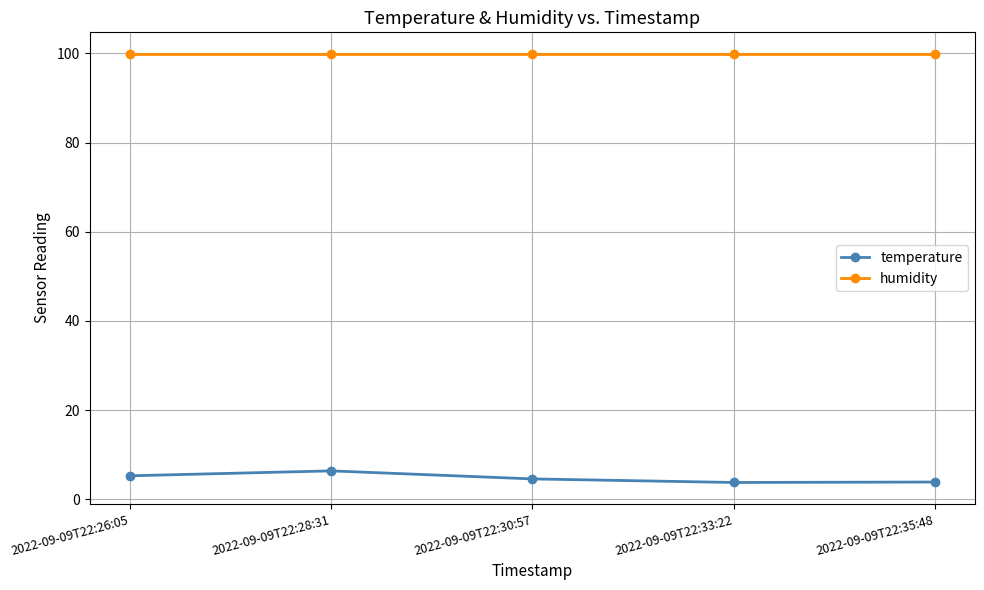

Is the value of temperature at 2022-09-09T22:33:22 greater than the value of humidity at 2022-09-09T22:26:05?

No